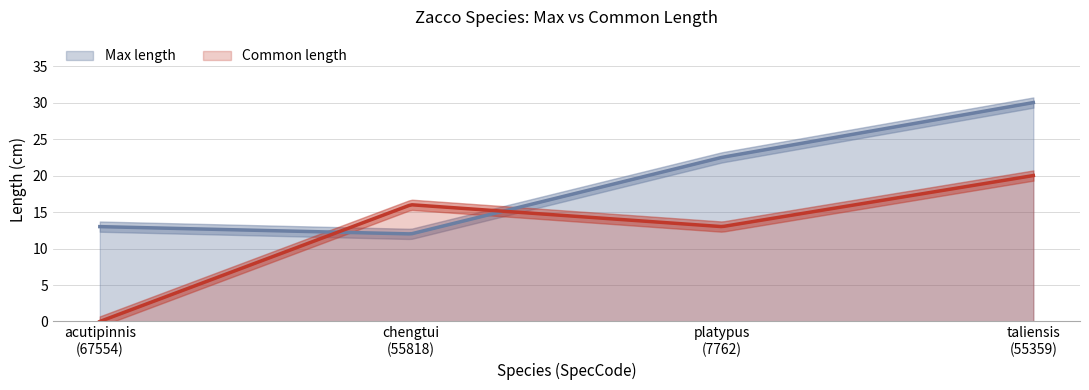

In Common length, how many points are lower than both neighbors (excluding endpoints)?

1